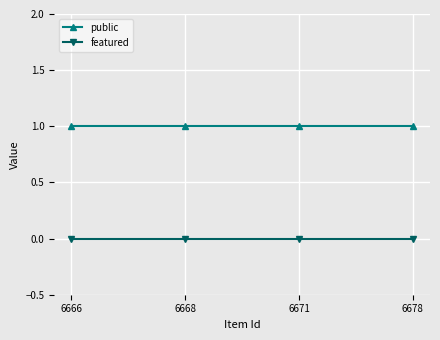

Is the value of public at 6668 greater than the value of featured at 6671?

Yes